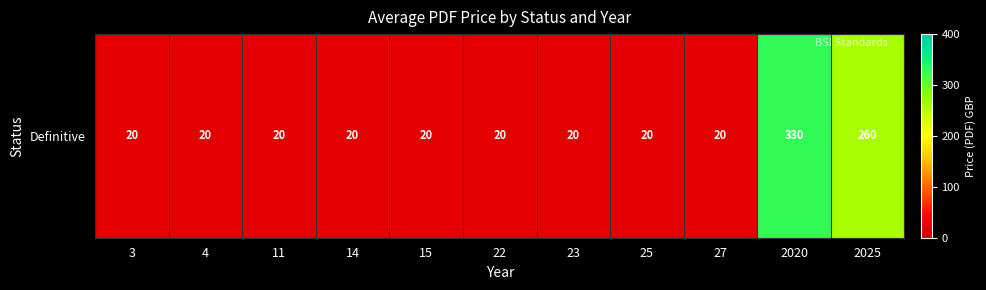

What is the change in value from 11 to 2020?

+310